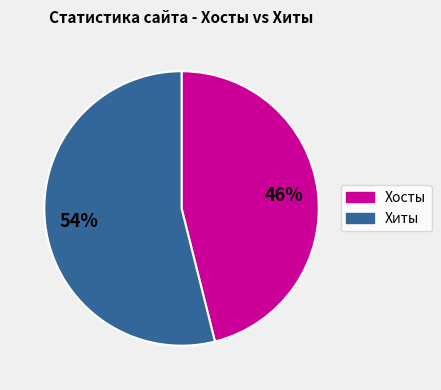

Which category has the smallest portion of the pie?

Хосты